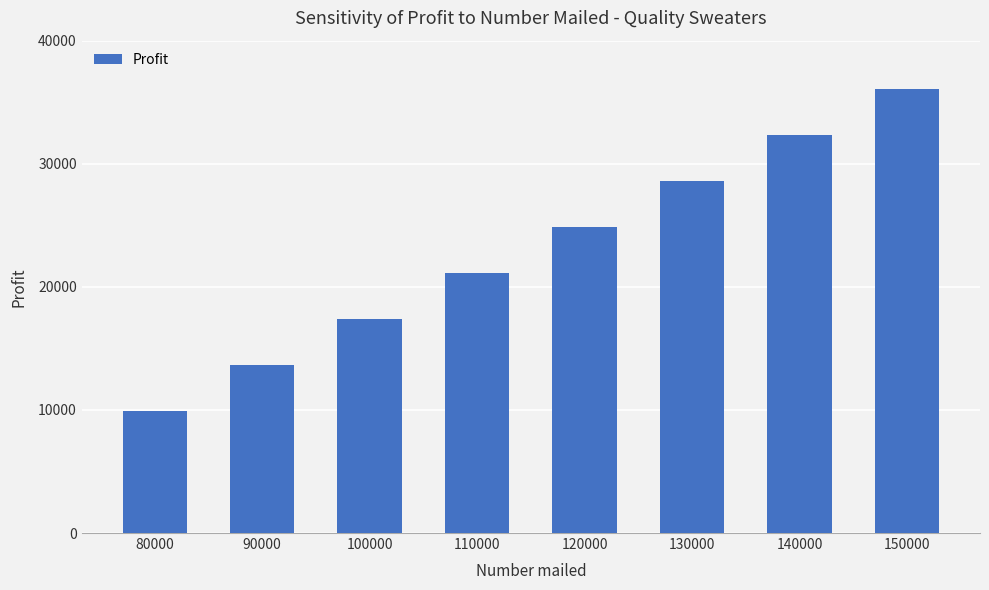

What is the value of the 4th bar from the left?

21140